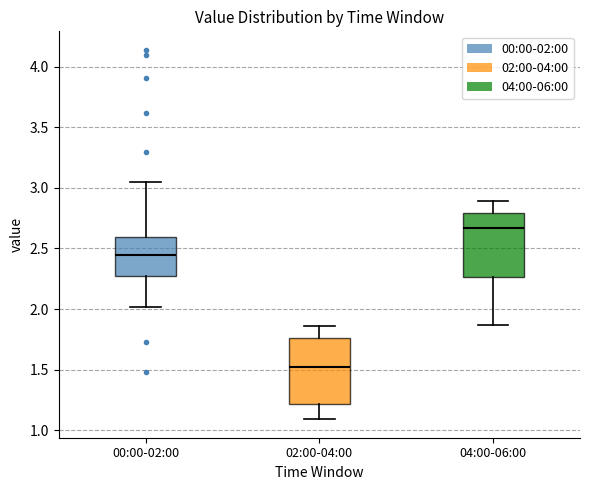

Where does the median line of the box for 02:00-04:00 sit on the y-axis? The values are not printed on the chart, so give them approximately, as read against the axis.

1.50